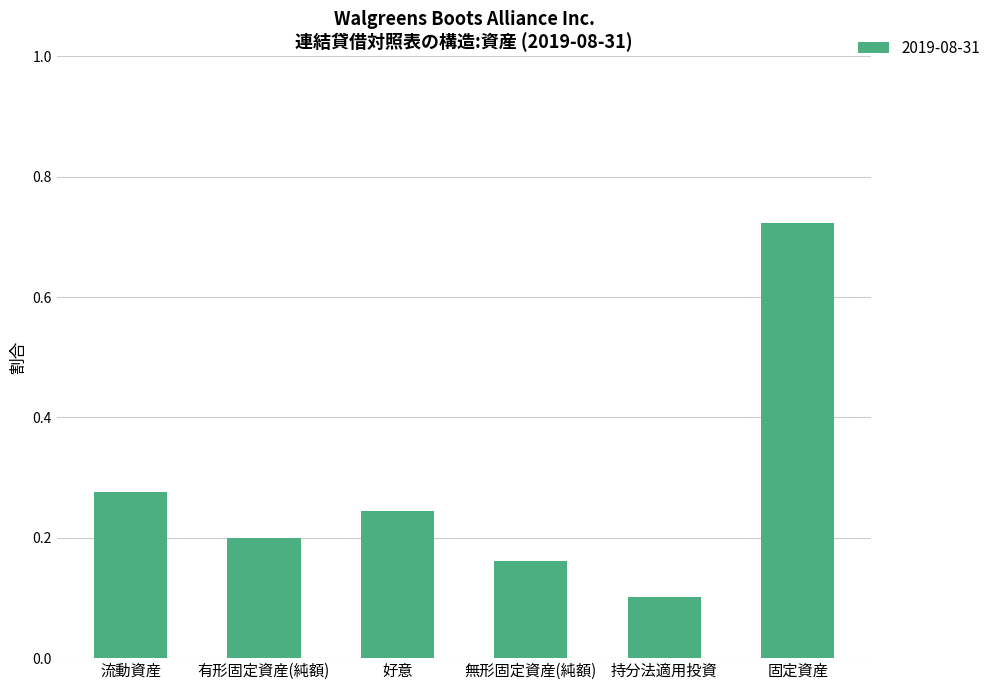

List the labels in order of value, largest first.

固定資産, 流動資産, 好意, 有形固定資産(純額), 無形固定資産(純額), 持分法適用投資